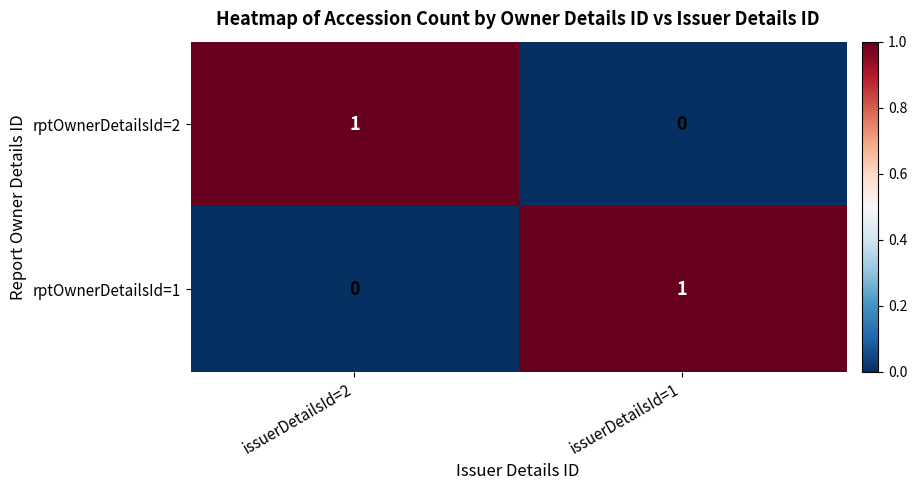

The value of rptOwnerDetailsId=1 at issuerDetailsId=2 is 0. True or false?

True